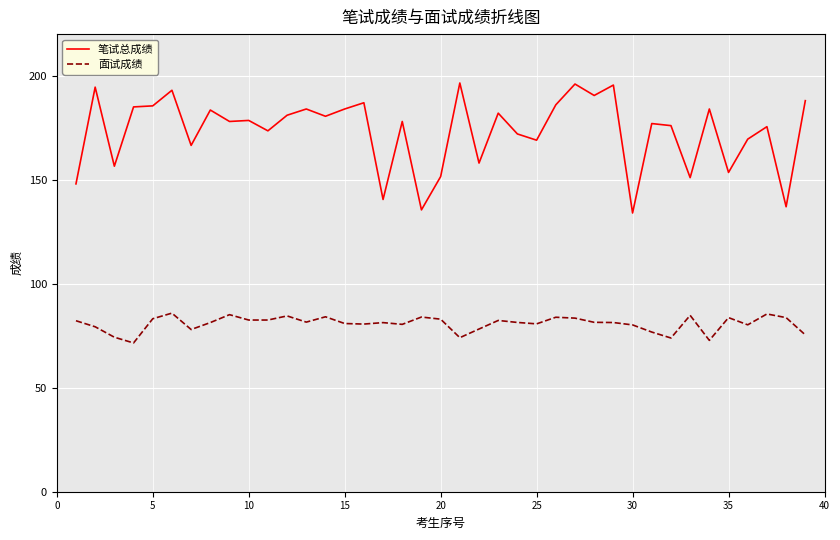

In 面试成绩, how many points are higher than both neighbors (excluding endpoints)?

11